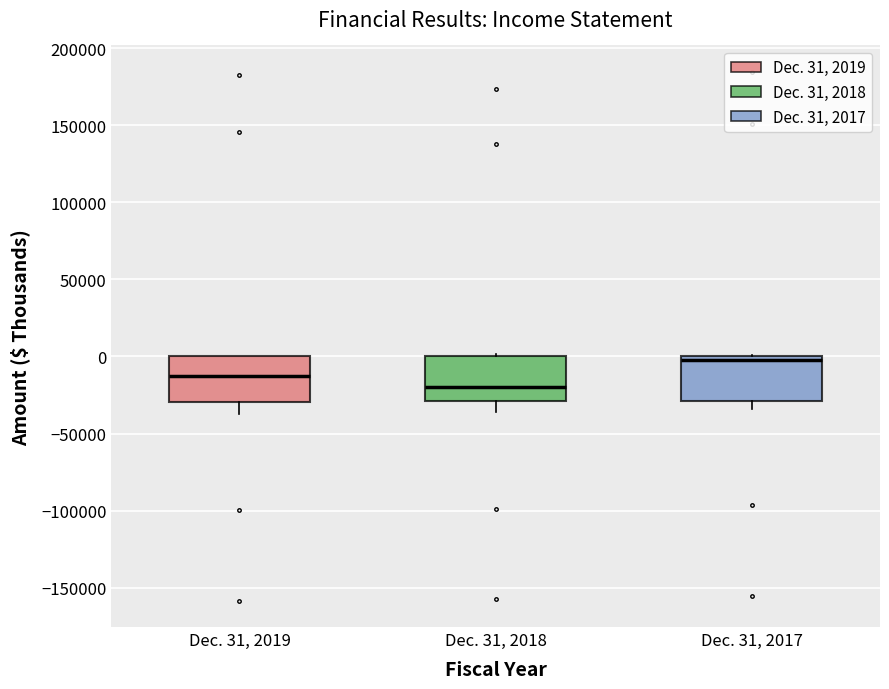

Which box has the highest median line?

Dec. 31, 2017